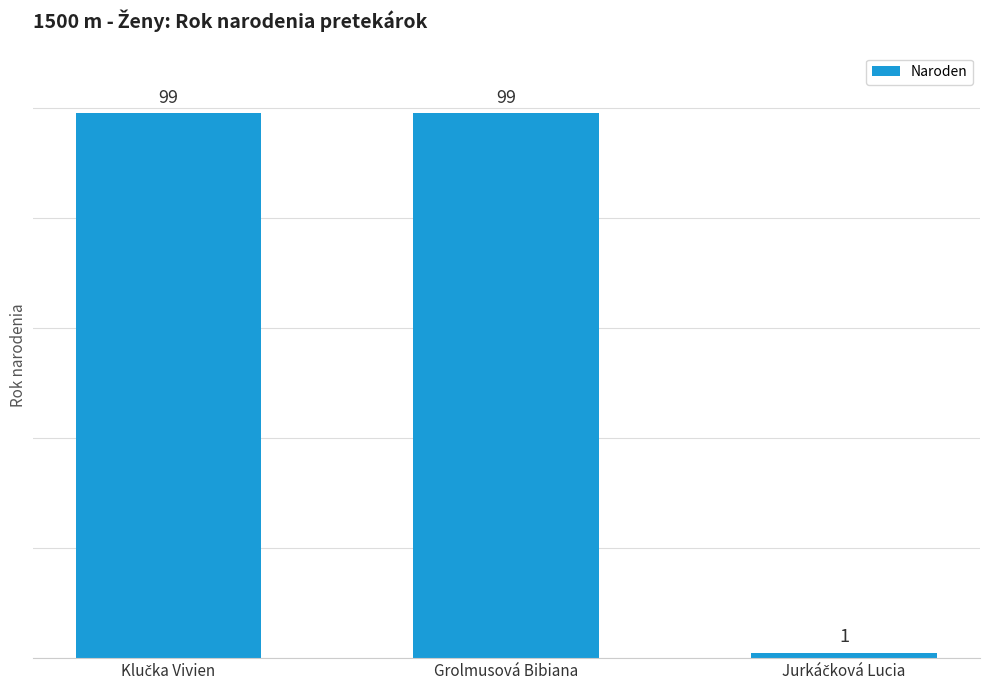

Is it true that the value at Grolmusová Bibiana is 154?

False